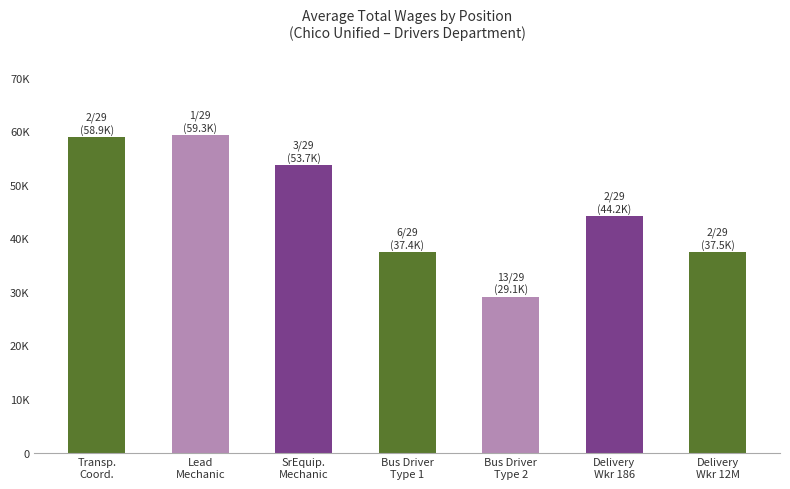

Reading left to right, what are all the values shown in this chart?

58885.5	59260.0	53661.0	37415.7	29138.5	44165.5	37514.0